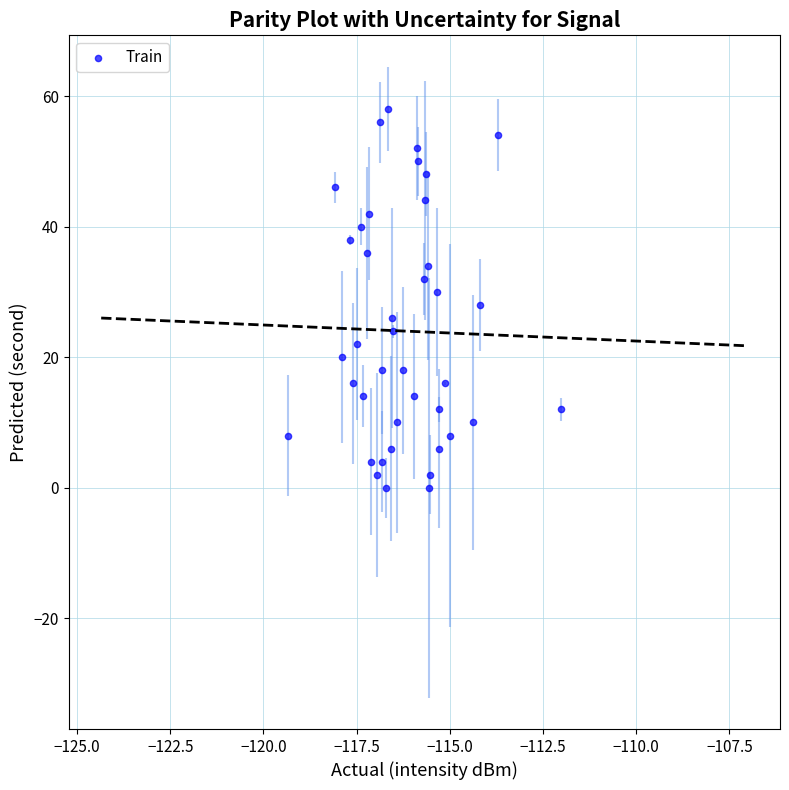

What is the range of Y values (max minus min)?

58